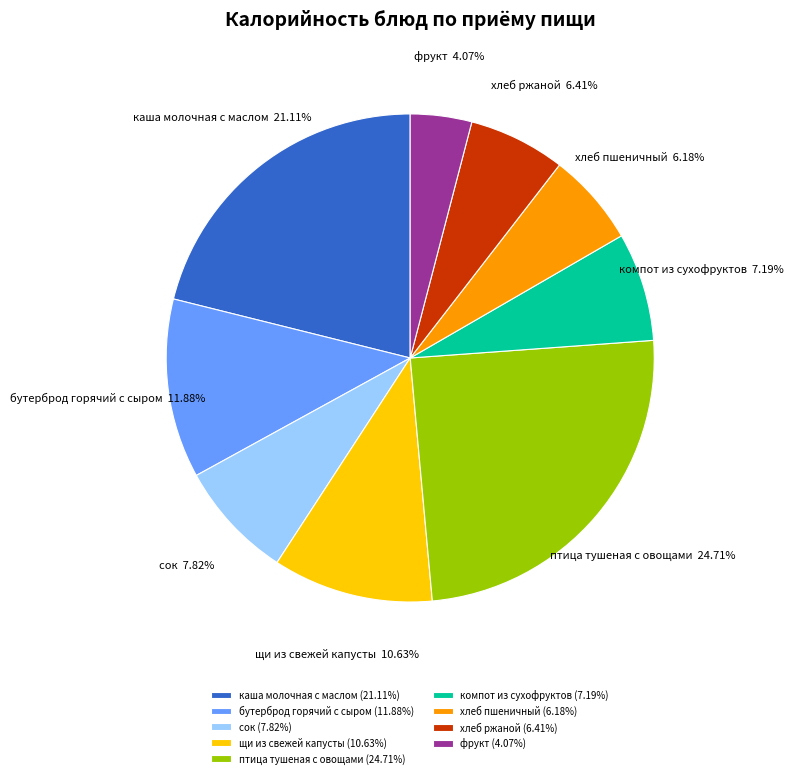

Does хлеб пшеничный represent more than half of the total?

No